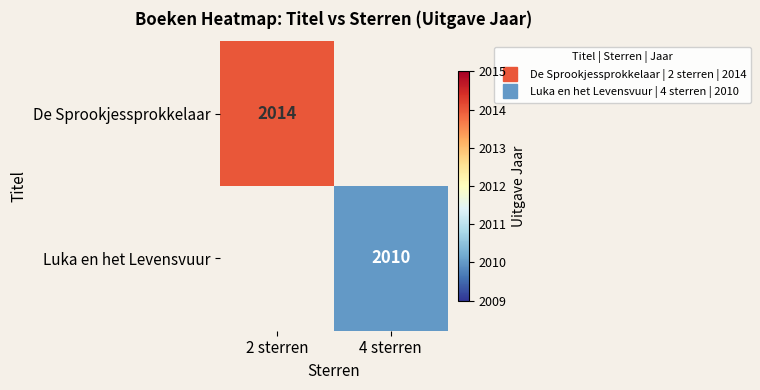

Count the number of categories in the chart.

2